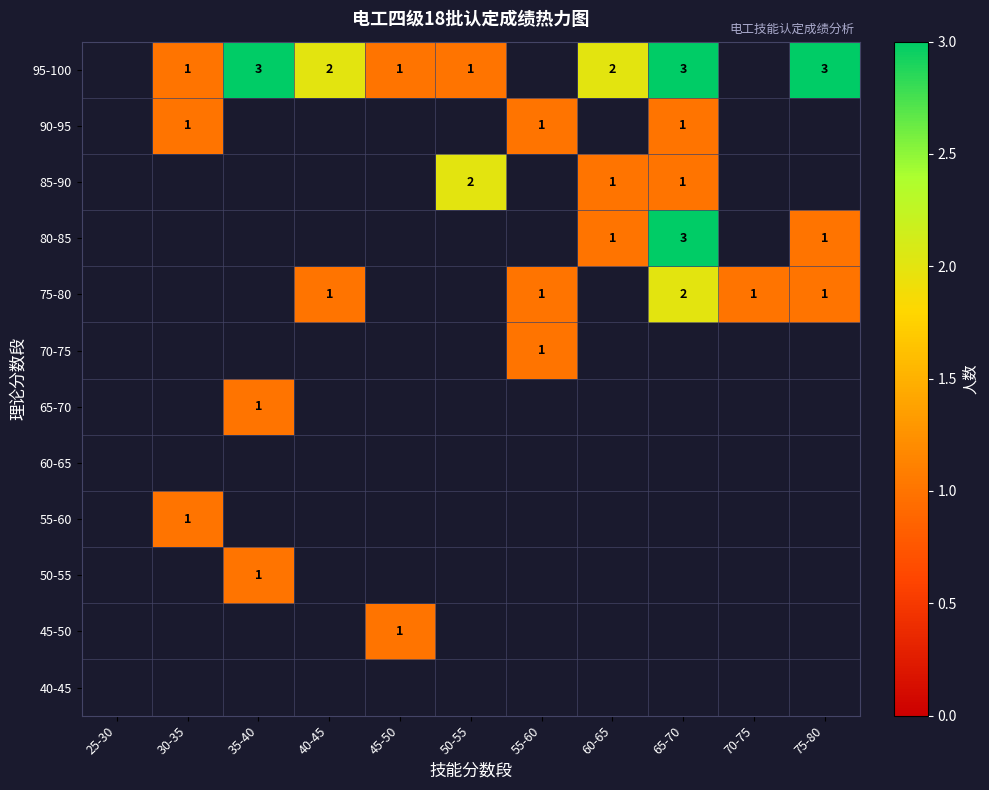

The 95-100 series shows 1 at 45-50. True or false?

True